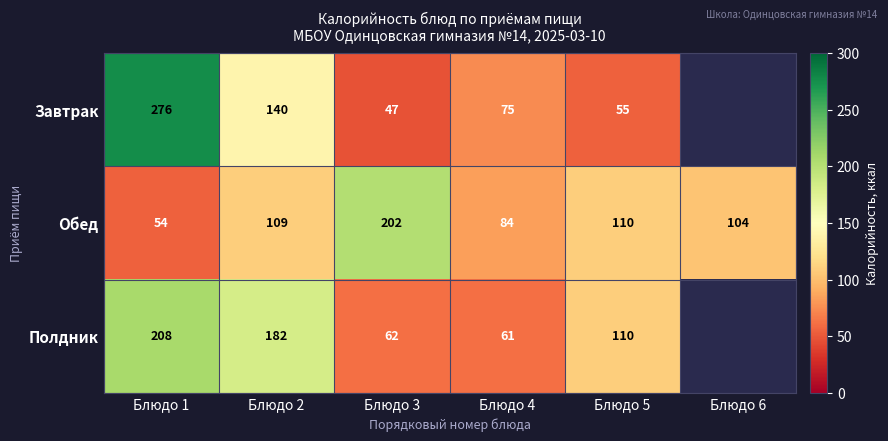

What is the minimum value for Обед?

54